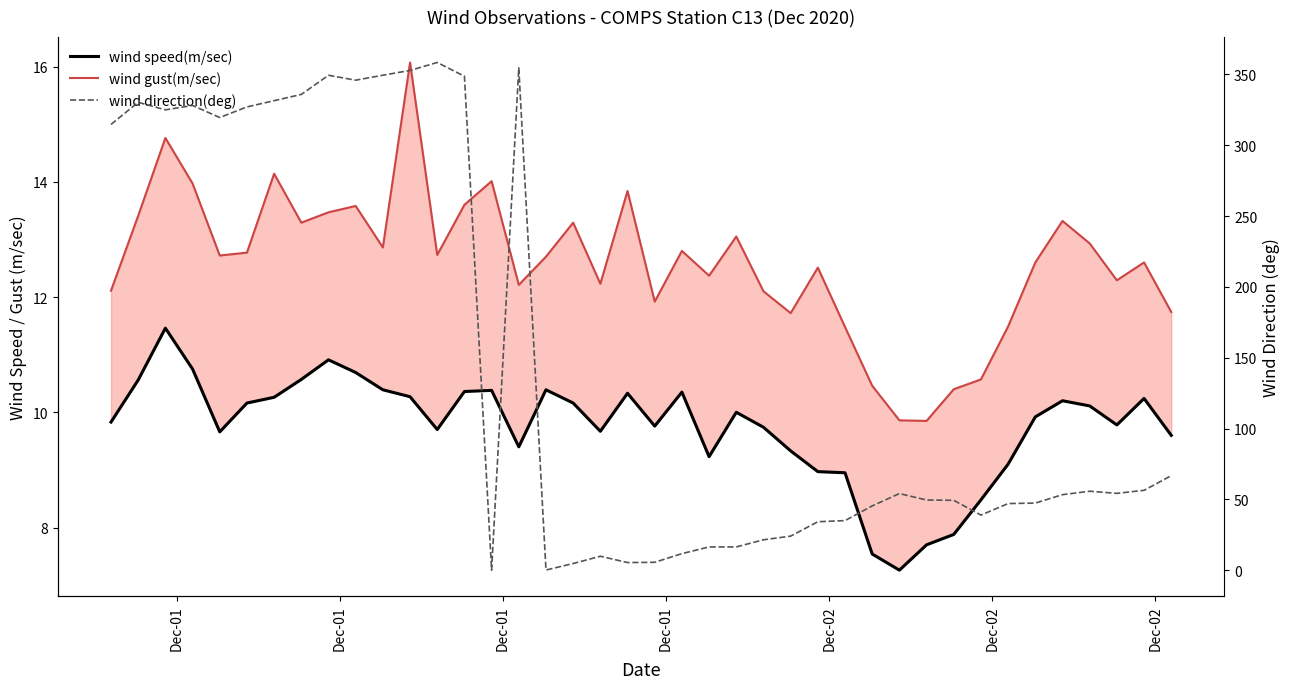

What is the minimum value for wind gust(m/sec)?

9.8